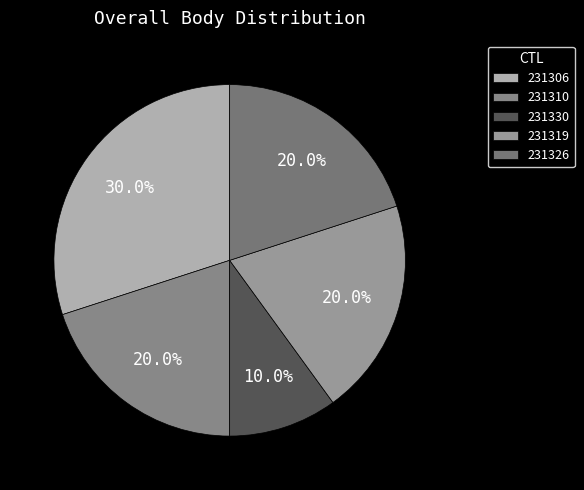

How many segments does this pie chart have?

5